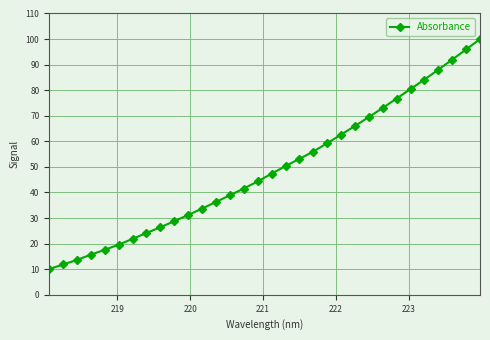

What is the average value?

49.1